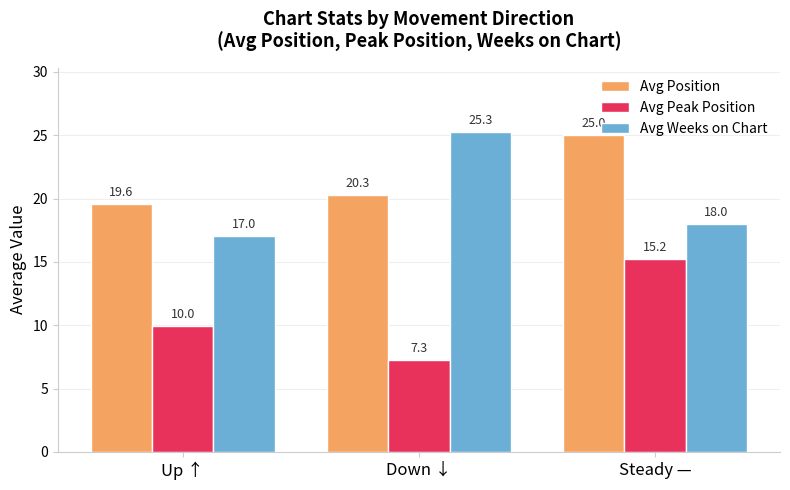

What is the minimum value shown in the chart?

7.3